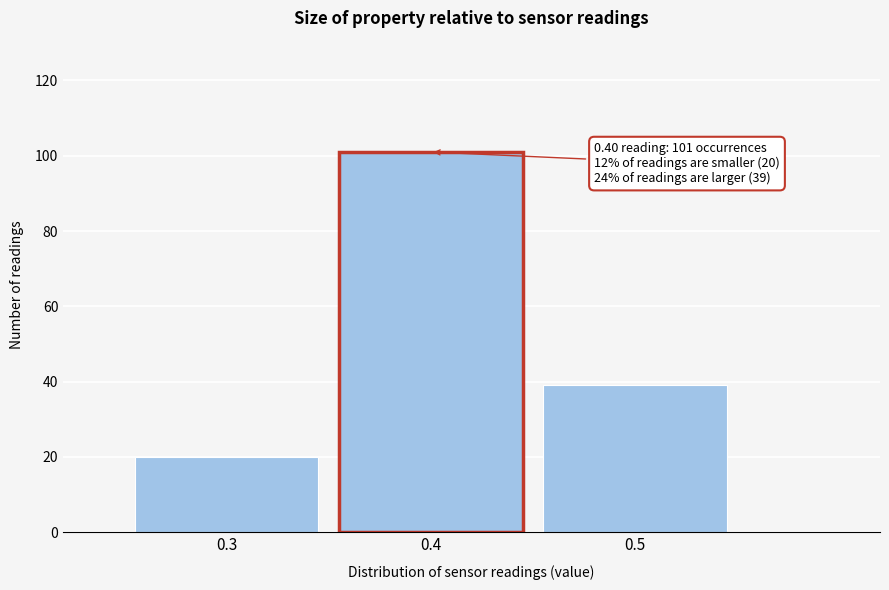

Reading left to right, extract all data points from this chart.

0.3=20	0.4=101	0.5=39